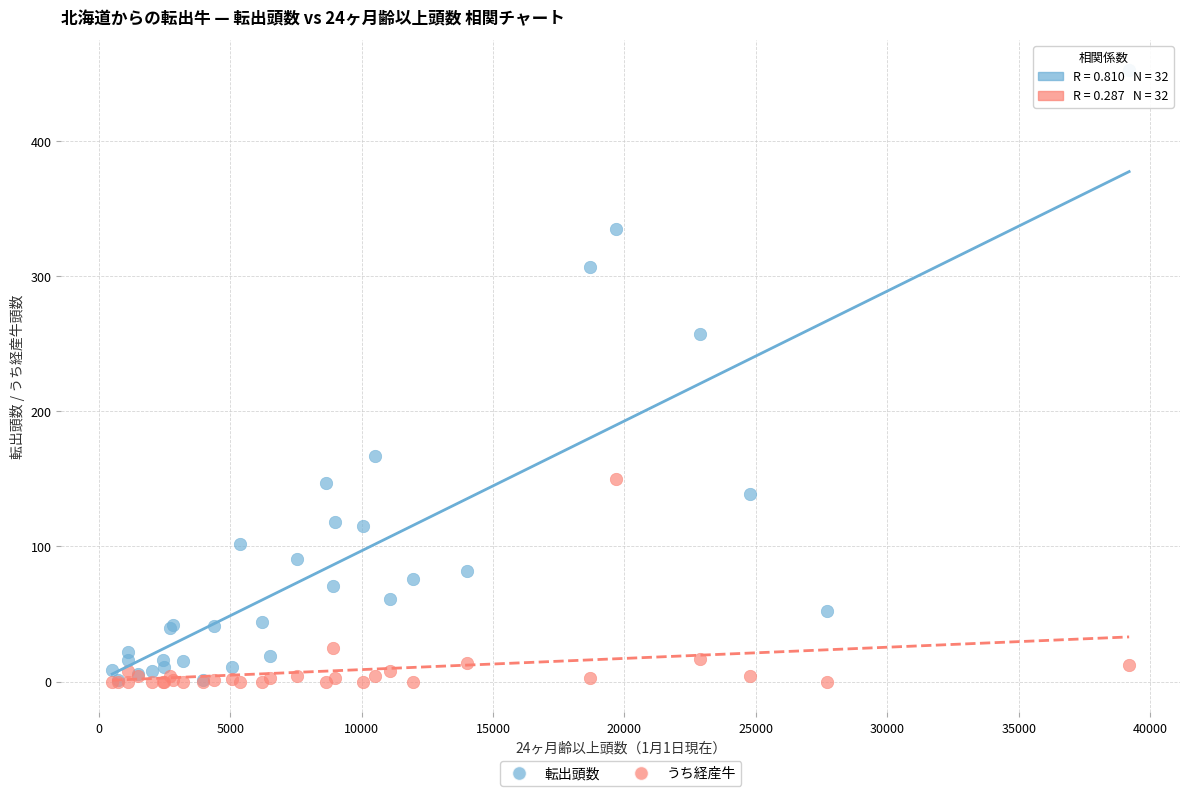

Across all series, what Y value is closest to 226?

257